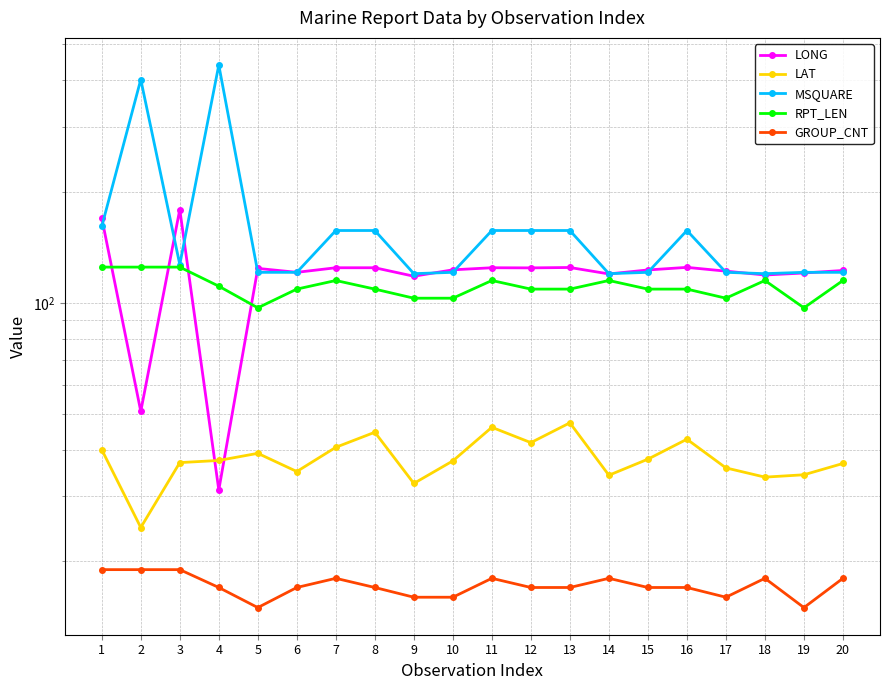

List the labels in order of GROUP_CNT value, smallest first.

5, 19, 9, 10, 17, 4, 6, 8, 12, 13, 15, 16, 7, 11, 14, 18, 20, 1, 2, 3